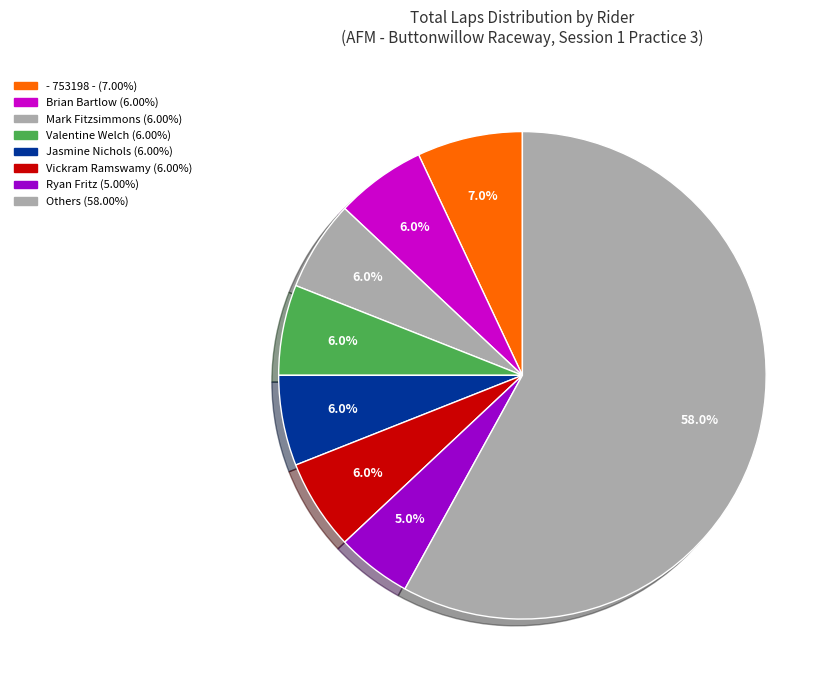

How many slices are in this pie chart?

8